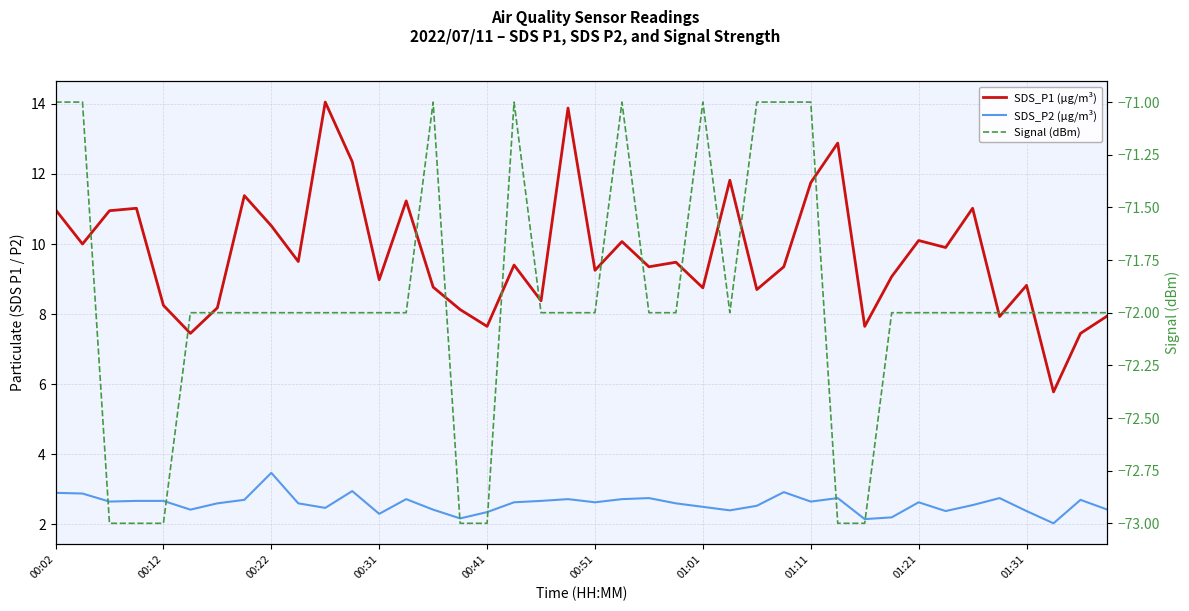

Is the value of SDS_P2 (µg/m³) at 21 greater than the value of Signal (dBm) at 22?

Yes